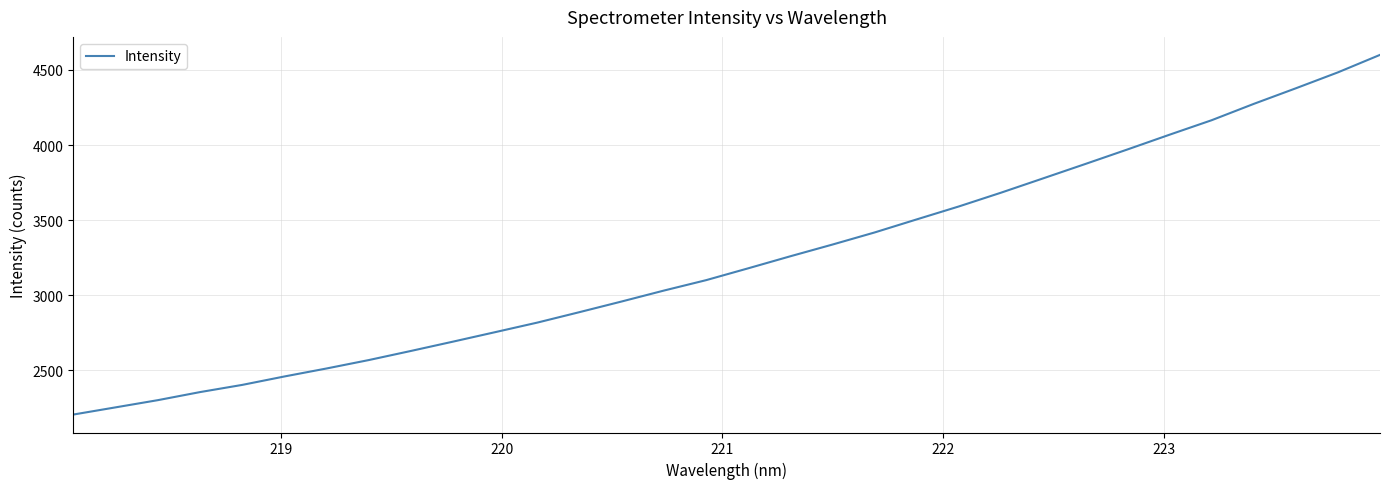

What is the minimum value shown in the chart?

2206.3